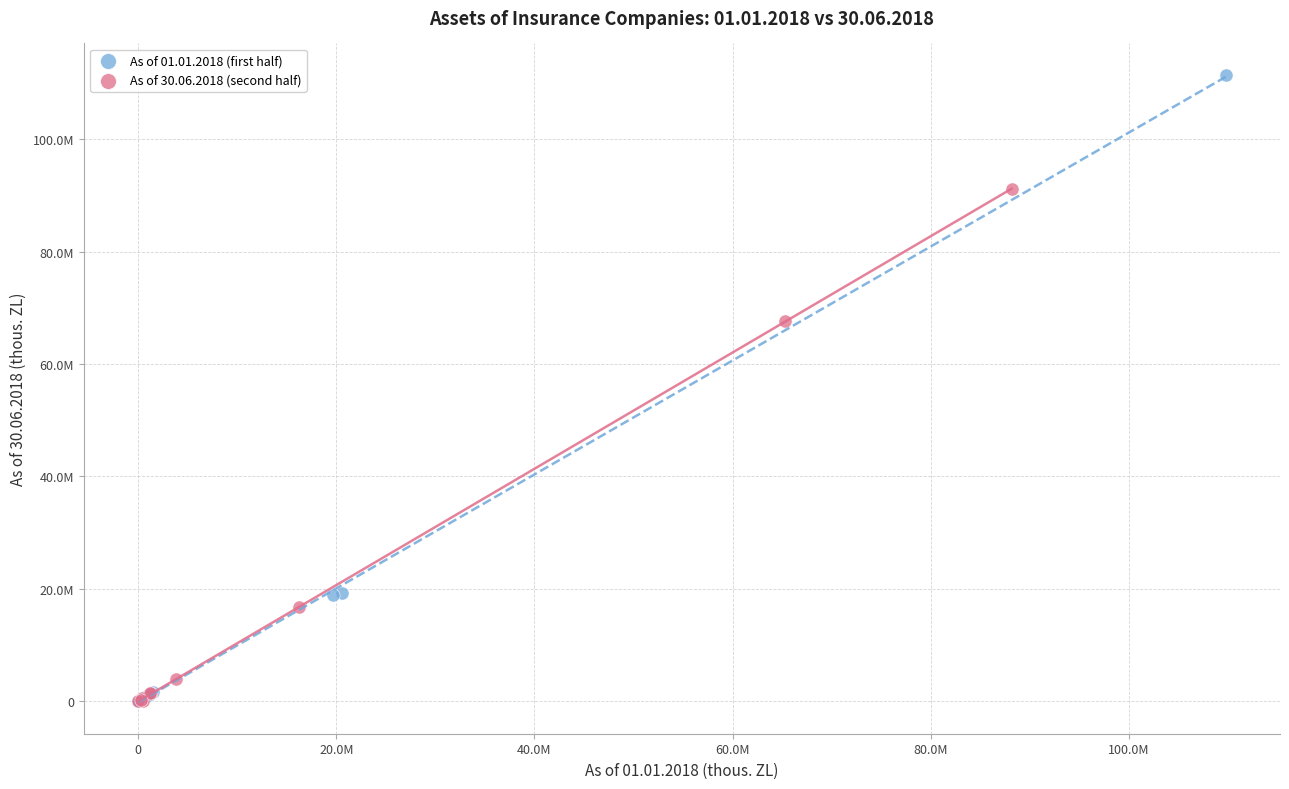

Which series reaches the maximum Y coordinate?

As of 01.01.2018 (first half)